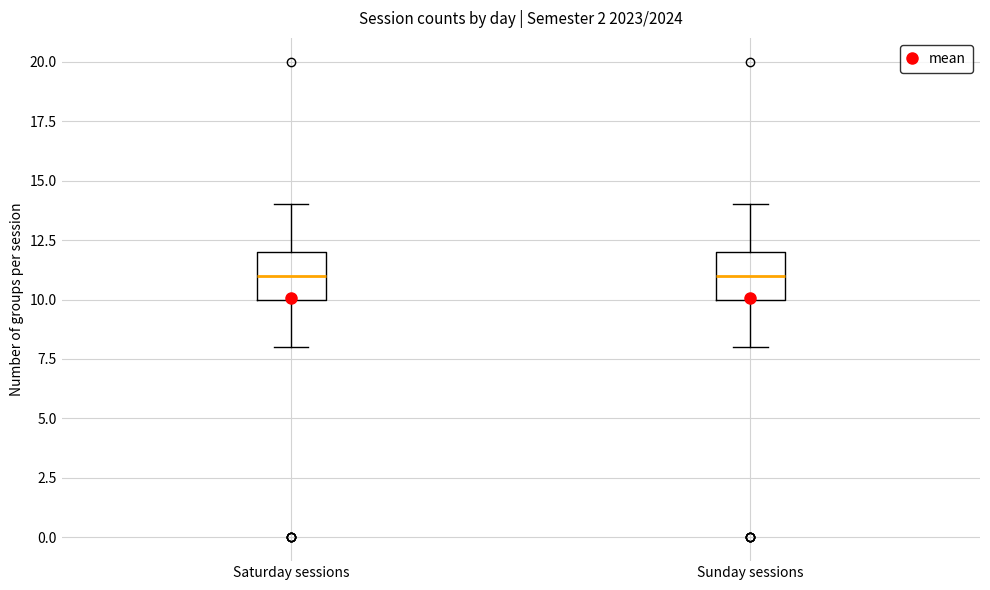

Reading left to right, transcribe this box plot: for each box, give where its median line is, the range the box spans, and where its two whiskers end, as read against the y-axis. The values are not printed on the chart, so give them approximately, as read against the axis.

Saturday sessions: median 11, box 10 to 12, whiskers 8 to 14
Sunday sessions: median 11, box 10 to 12, whiskers 8 to 14